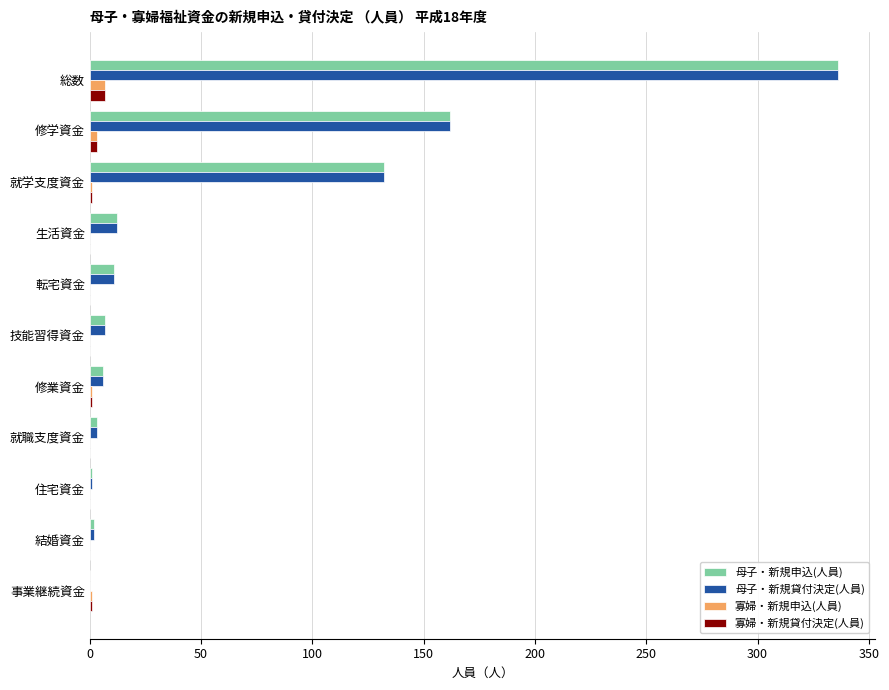

True or false: 母子・新規貸付決定(人員) has a value of 132 at 就学支度資金.

True